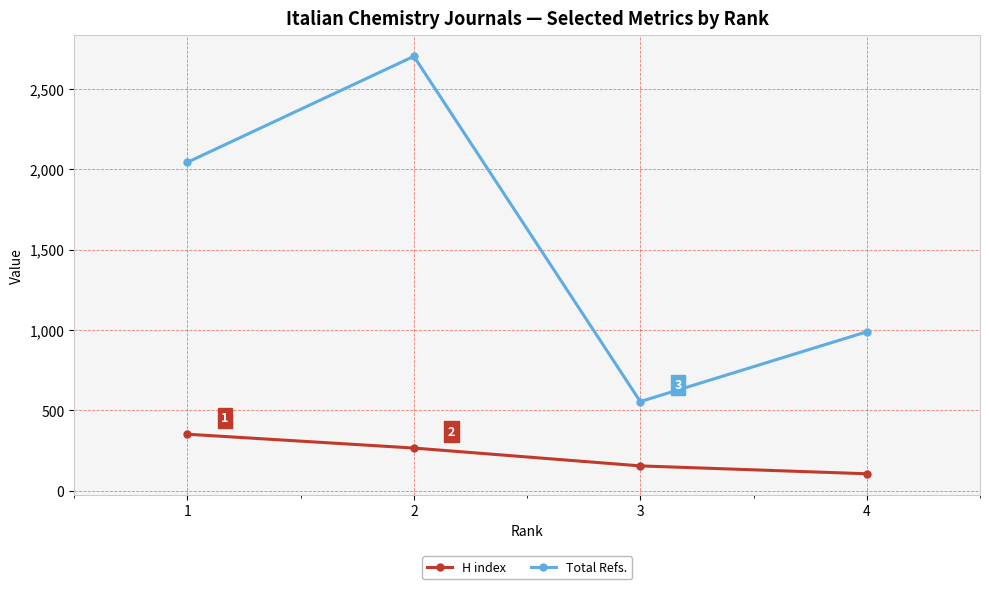

How many data points in H index are less than 266?

2